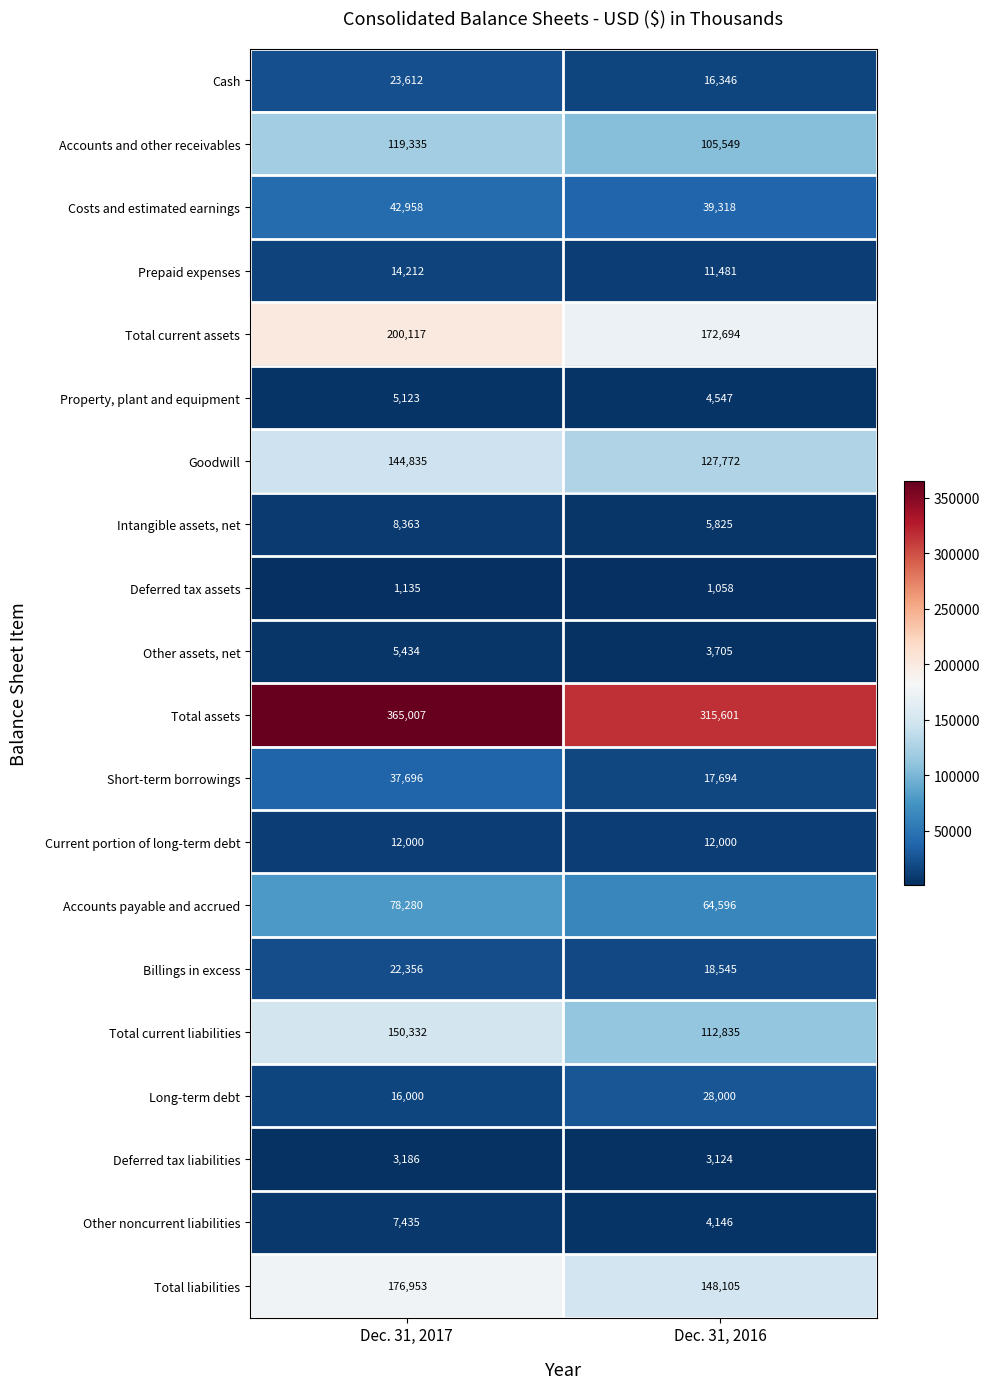

Which series has the largest total across all categories?

Total assets